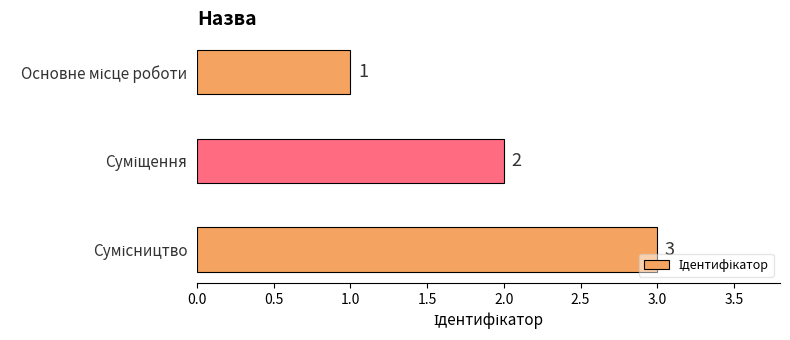

What is the greatest value displayed?

3